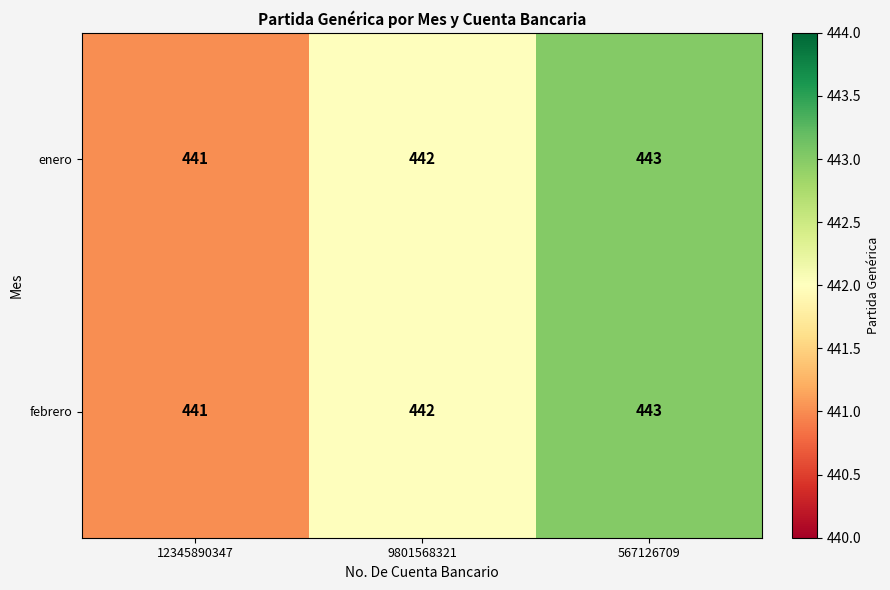

Which category has the highest value across all series?

567126709